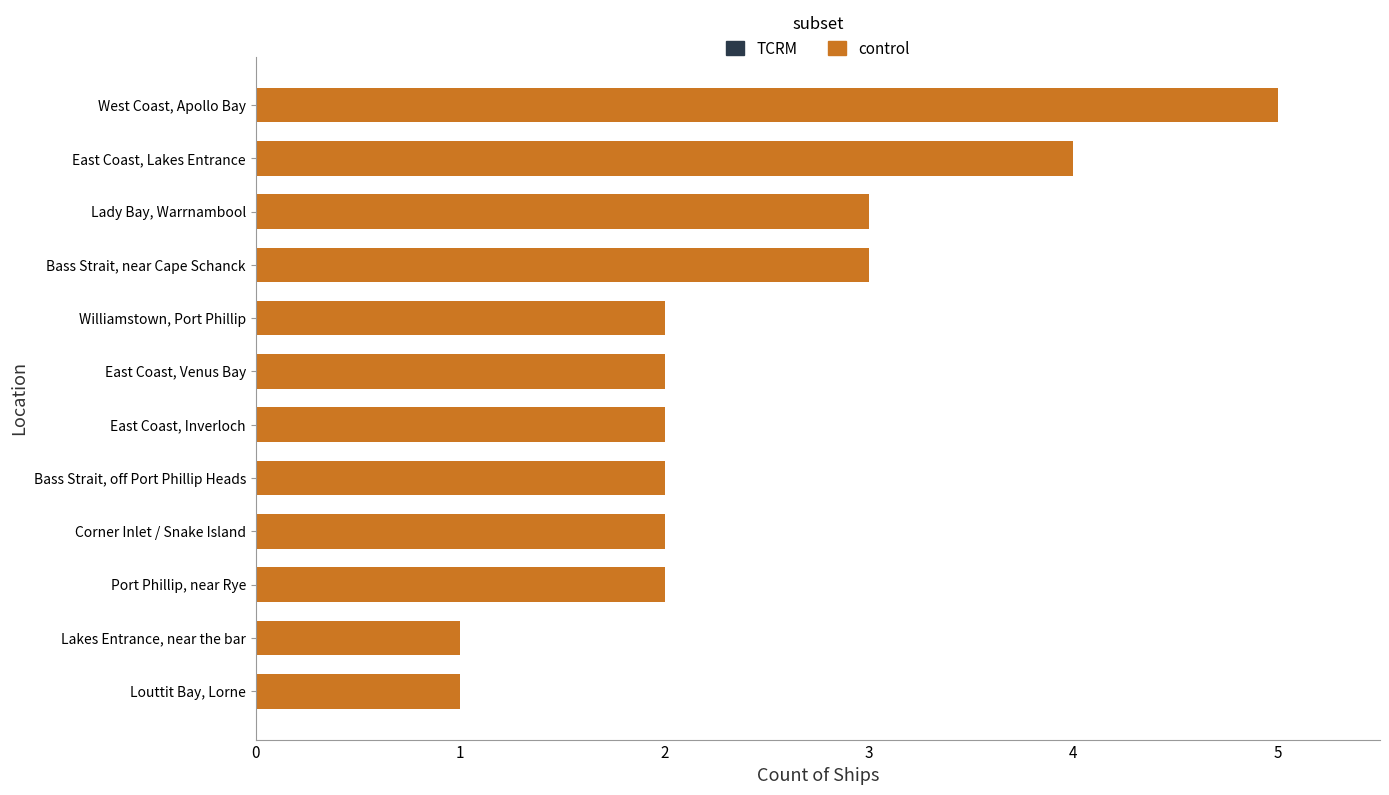

What is the ratio of the value at East Coast, Venus Bay to the value at East Coast, Lakes Entrance?

0.5